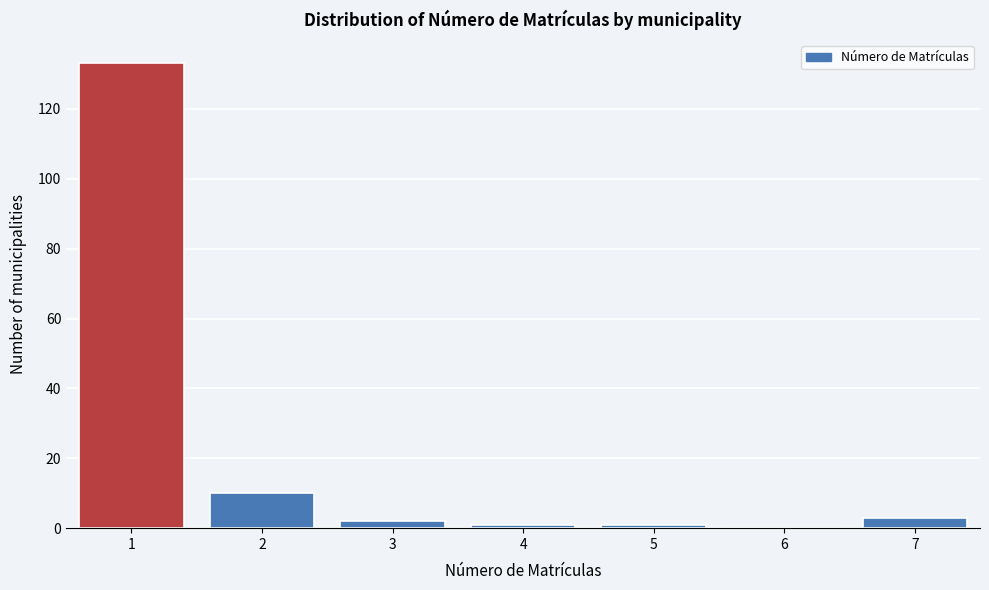

Reading left to right, what are all the values shown in this chart?

1=133	2=10	3=2	4=1	5=1	6=0	7=3